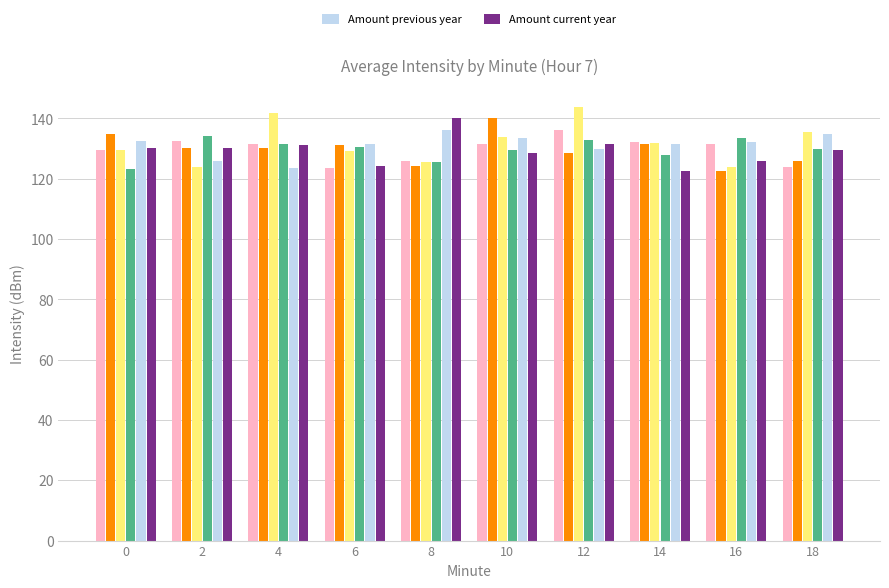

What is the difference between the maximum and second lowest values in the Amount previous year series?

10.1